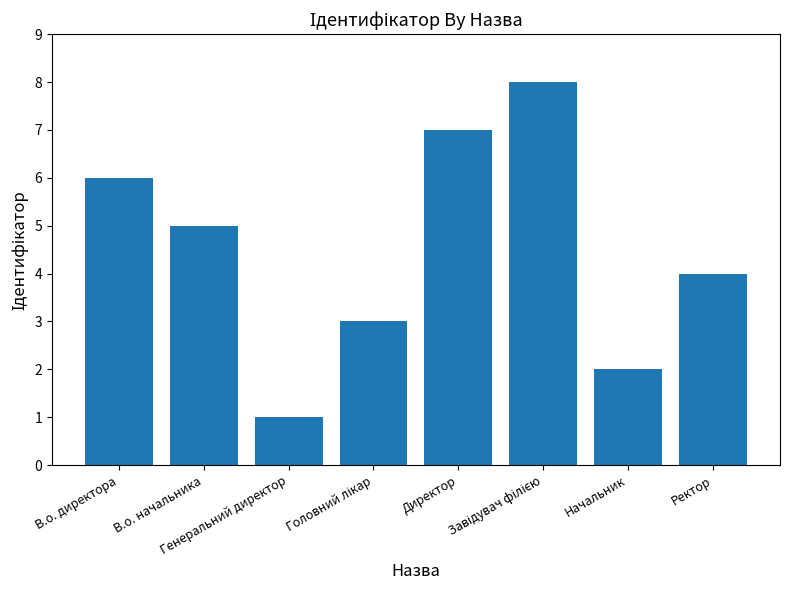

True or false: the data shows 3 at Начальник.

False